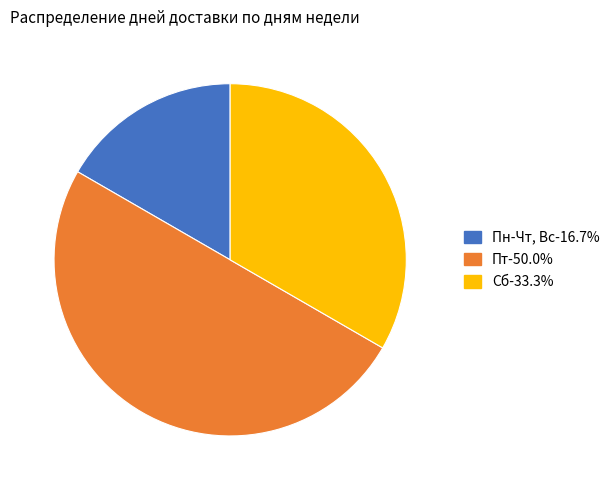

How many slices are in this pie chart?

3